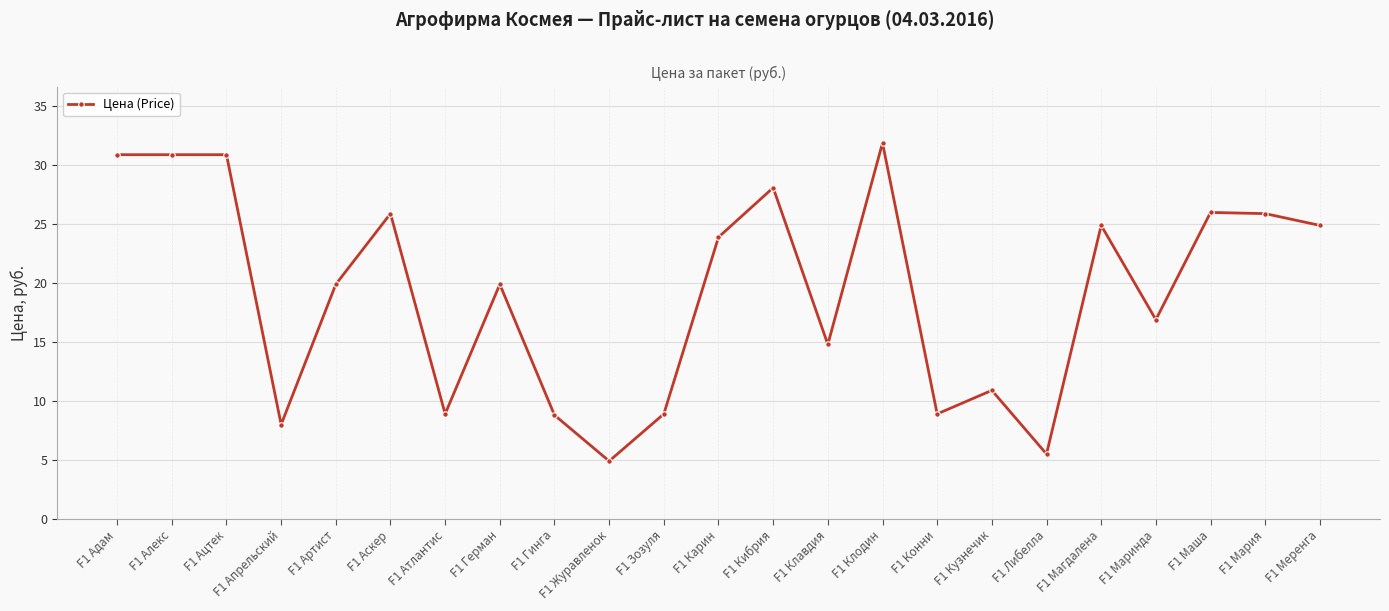

True or false: there are more than 2 points higher than both neighbors.

True